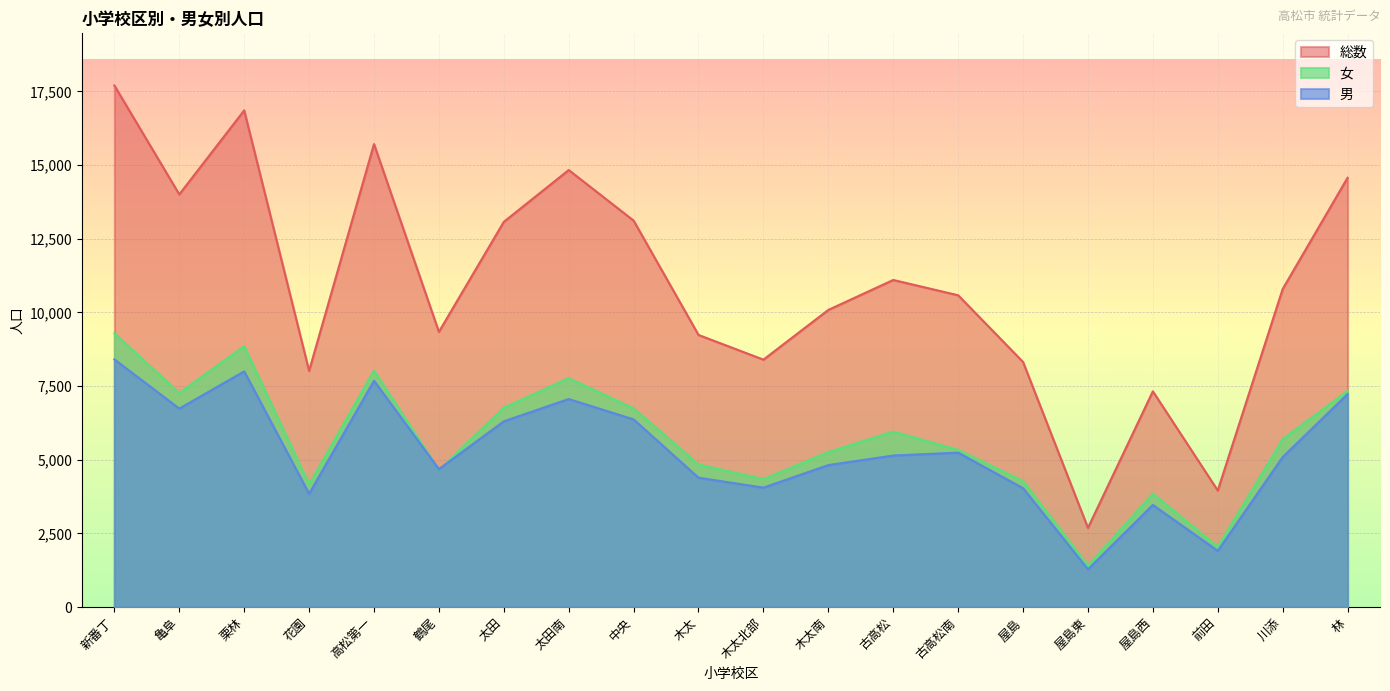

What is the minimum value shown in the chart?

1284